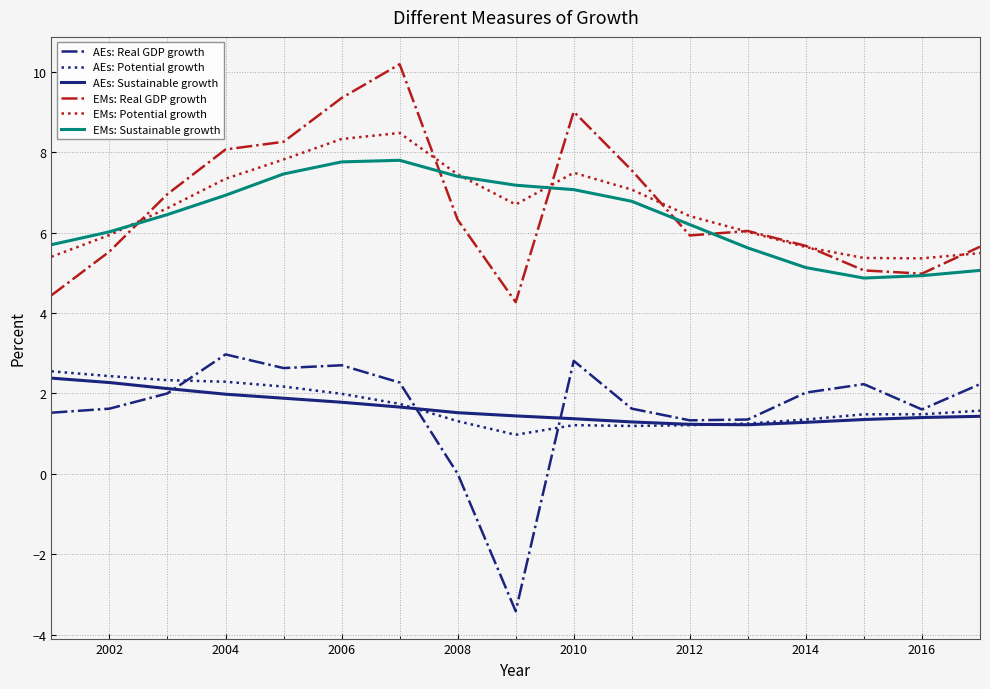

What is the smallest value displayed?

-3.4